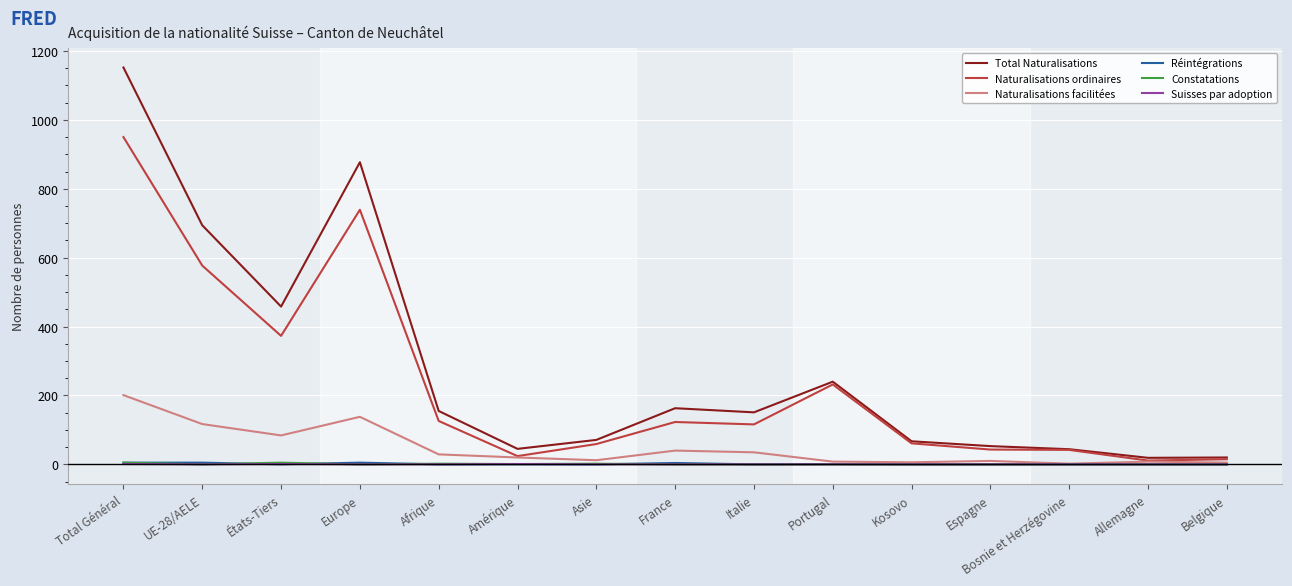

Which series has the largest range (max minus min)?

Total Naturalisations